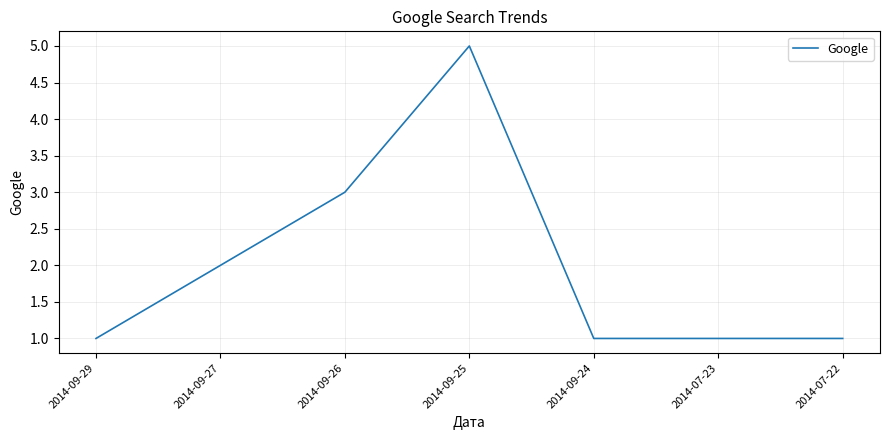

Where is the first local maximum?

2014-09-25